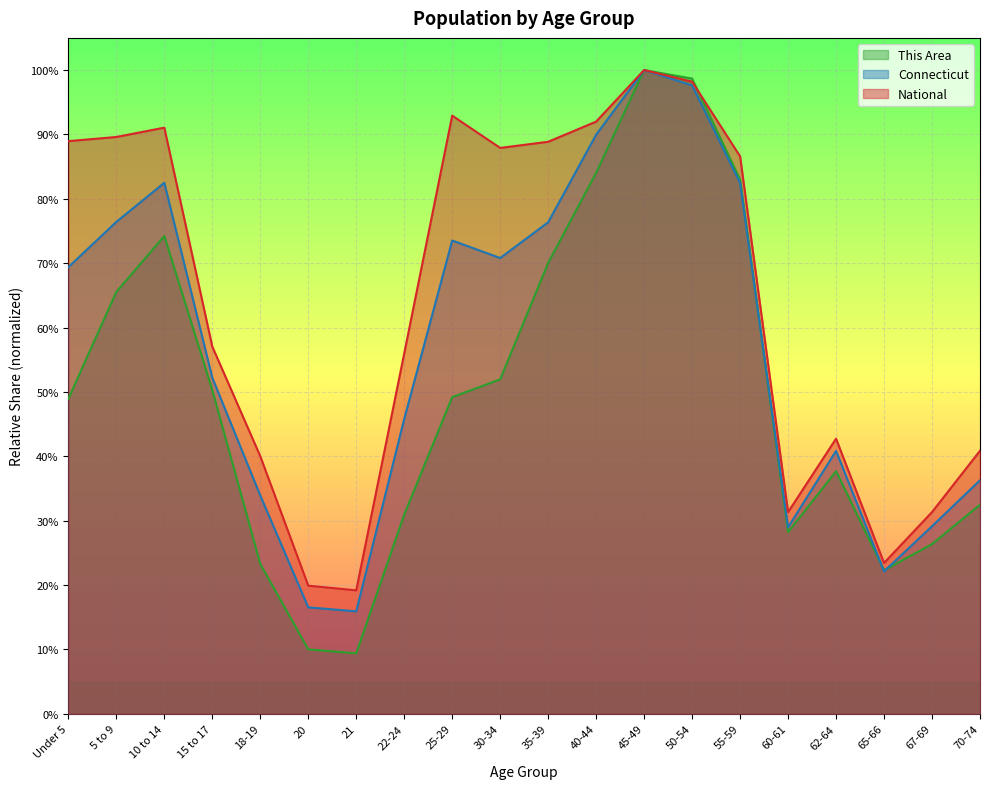

Rank the series by their maximum value, from highest to lowest.

This Area, Connecticut, National